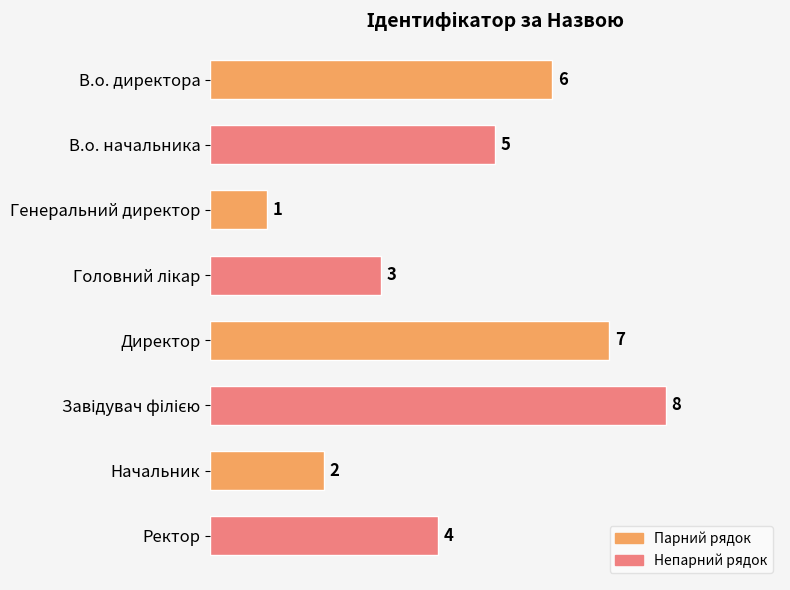

What is the difference between the maximum and minimum values?

7